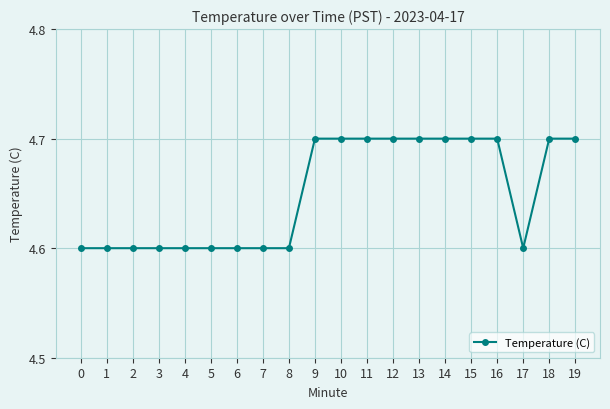

What is the change in value from 6 to 11?

+0.1